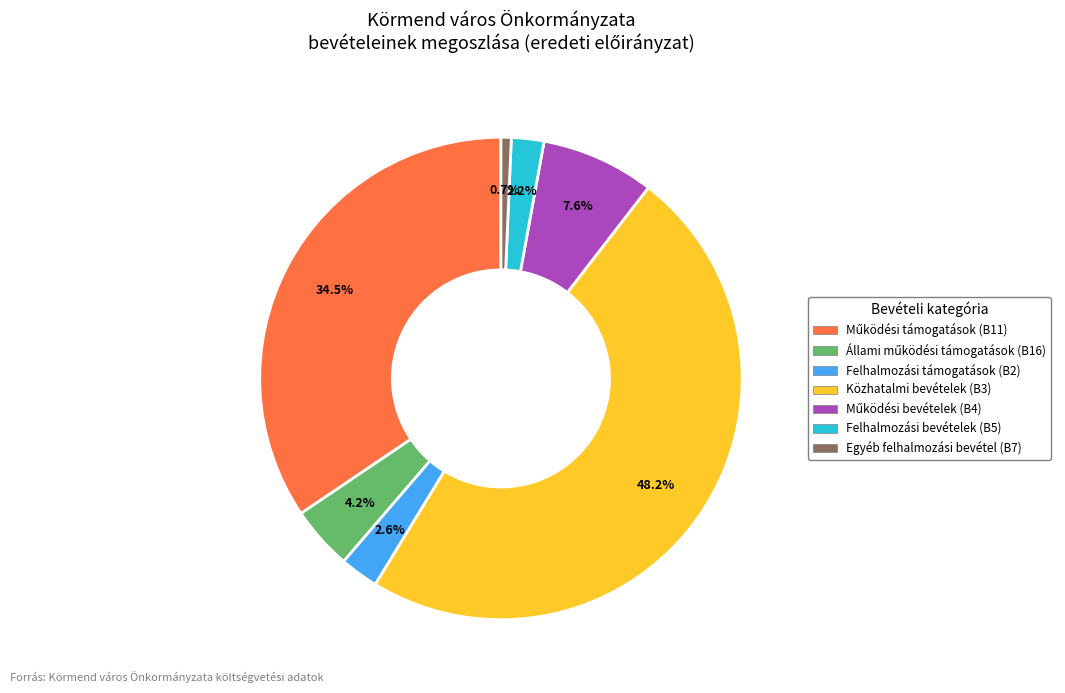

Is there a majority slice in this chart?

No